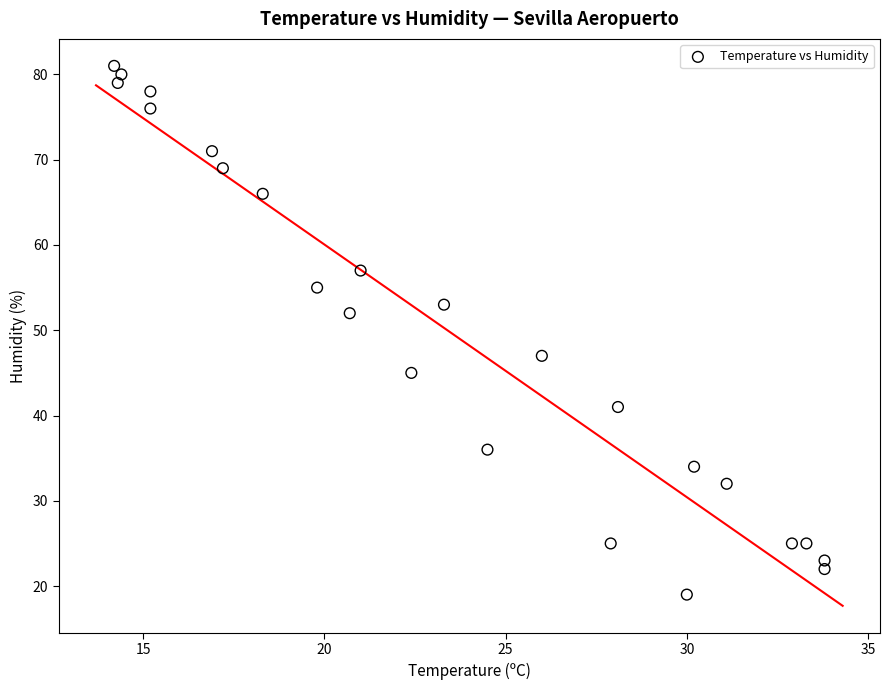

What Y value in the scatter plot is closest to 50?

52